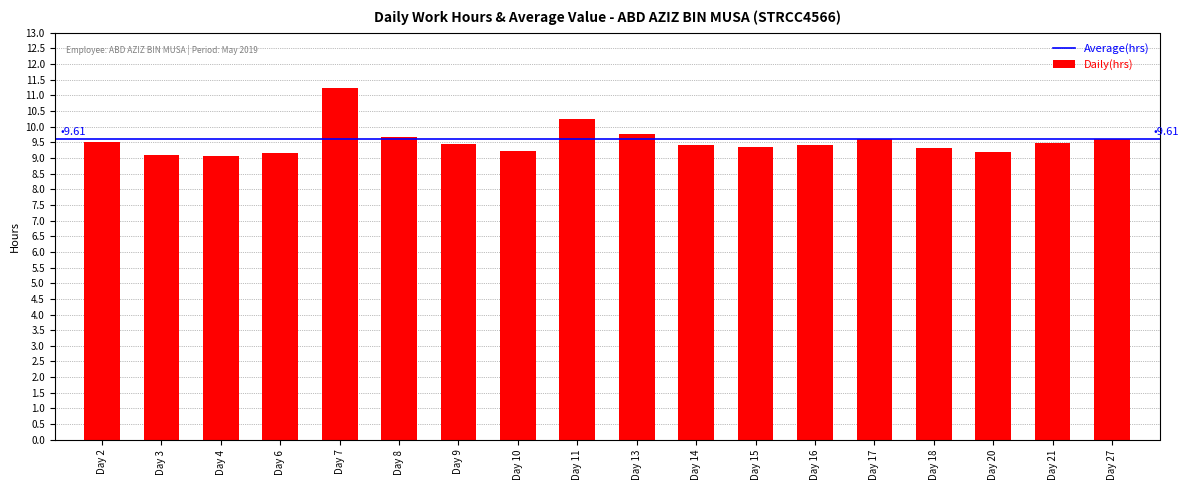

Is it true that the value at Day 18 is 6.5?

False